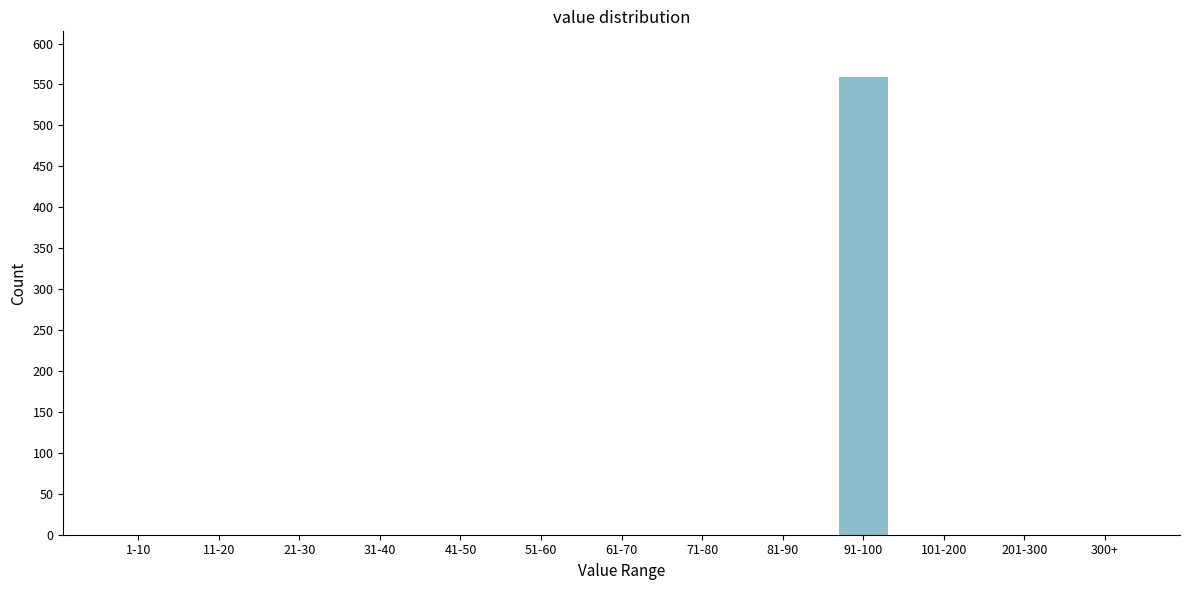

Reading left to right, extract all data points from this chart.

1-10=0	11-20=0	21-30=0	31-40=0	41-50=0	51-60=0	61-70=0	71-80=0	81-90=0	91-100=559	101-200=0	201-300=0	300+=0